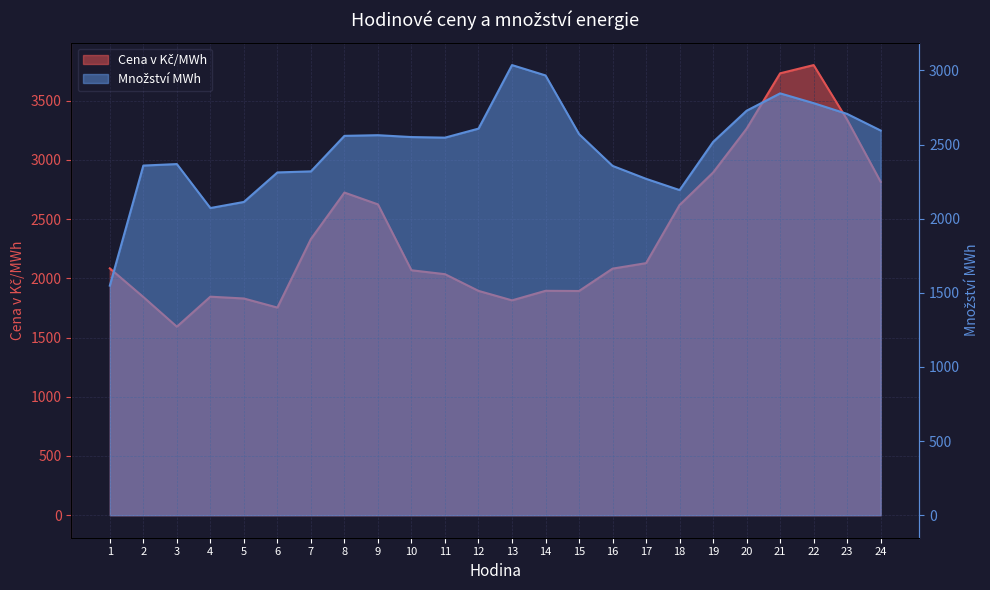

Count the number of data series in this chart.

2